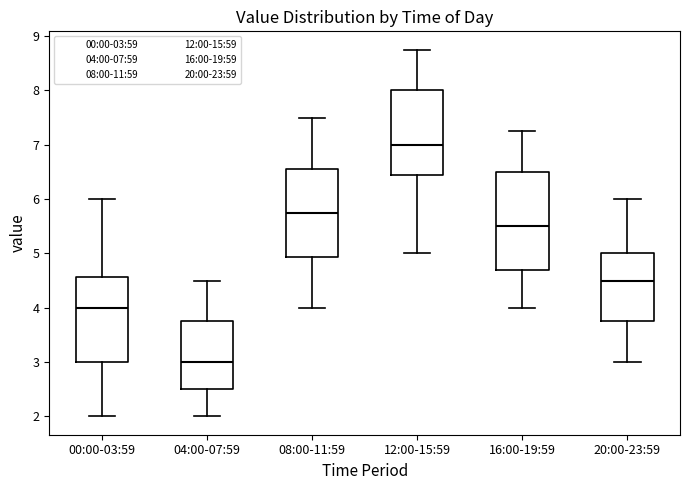

Comparing the boxes themselves (not the whiskers), which one is the tallest?

16:00-19:59